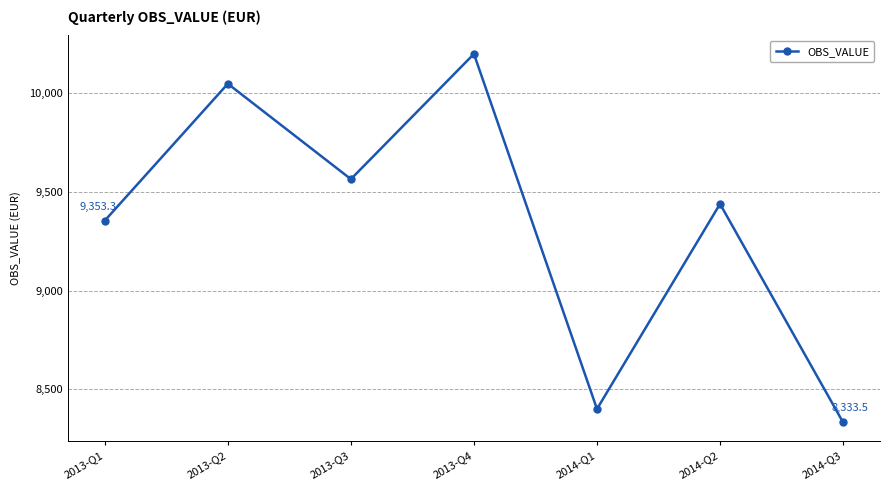

How many interior local valleys (lower than both neighbors) does the data have?

2